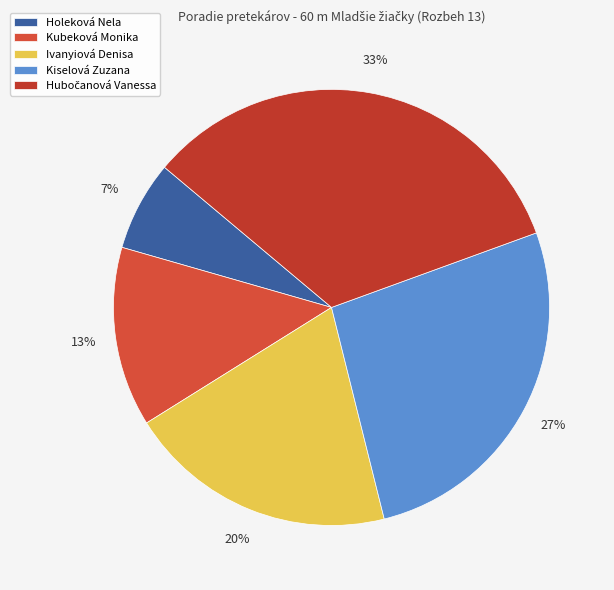

Which slice is the largest?

Hubočanová Vanessa